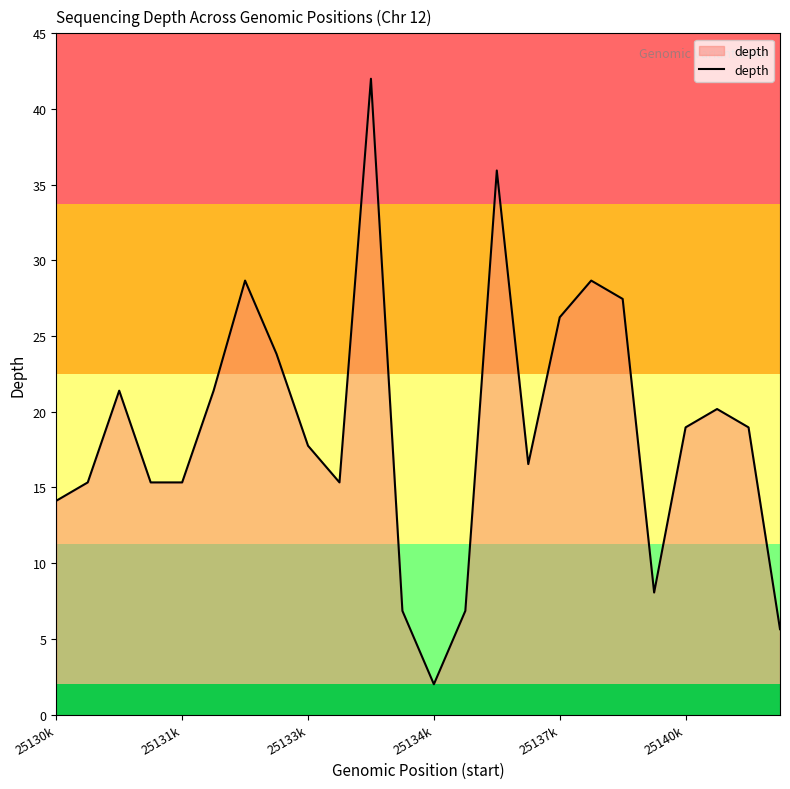

What is the maximum value shown in the chart?

42.0